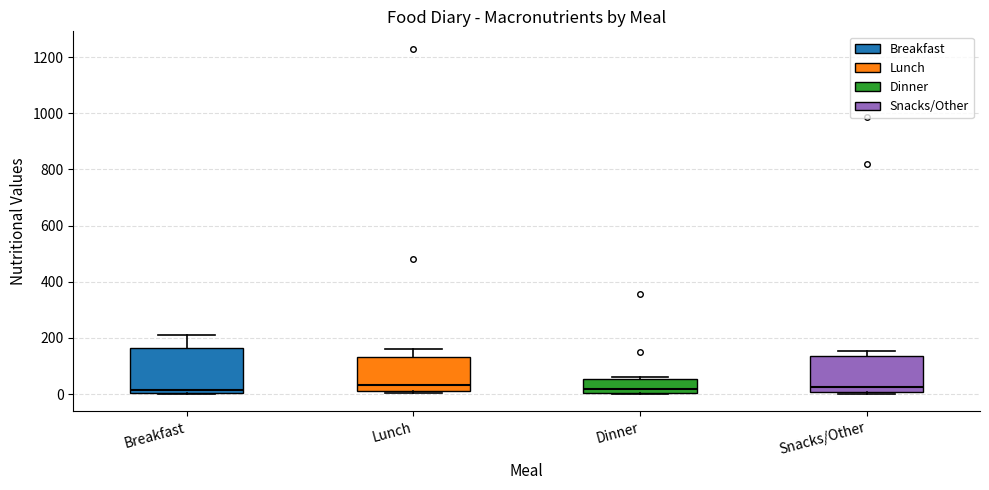

Where is the lower edge of the box for Breakfast on the y-axis? The values are not printed on the chart, so give them approximately, as read against the axis.

0